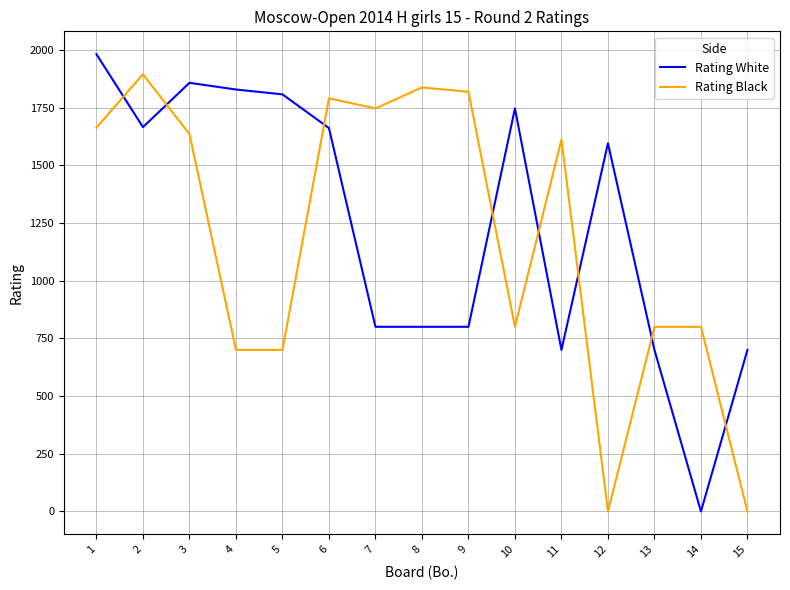

Rank the series at 6 from highest to lowest value.

Rating Black, Rating White